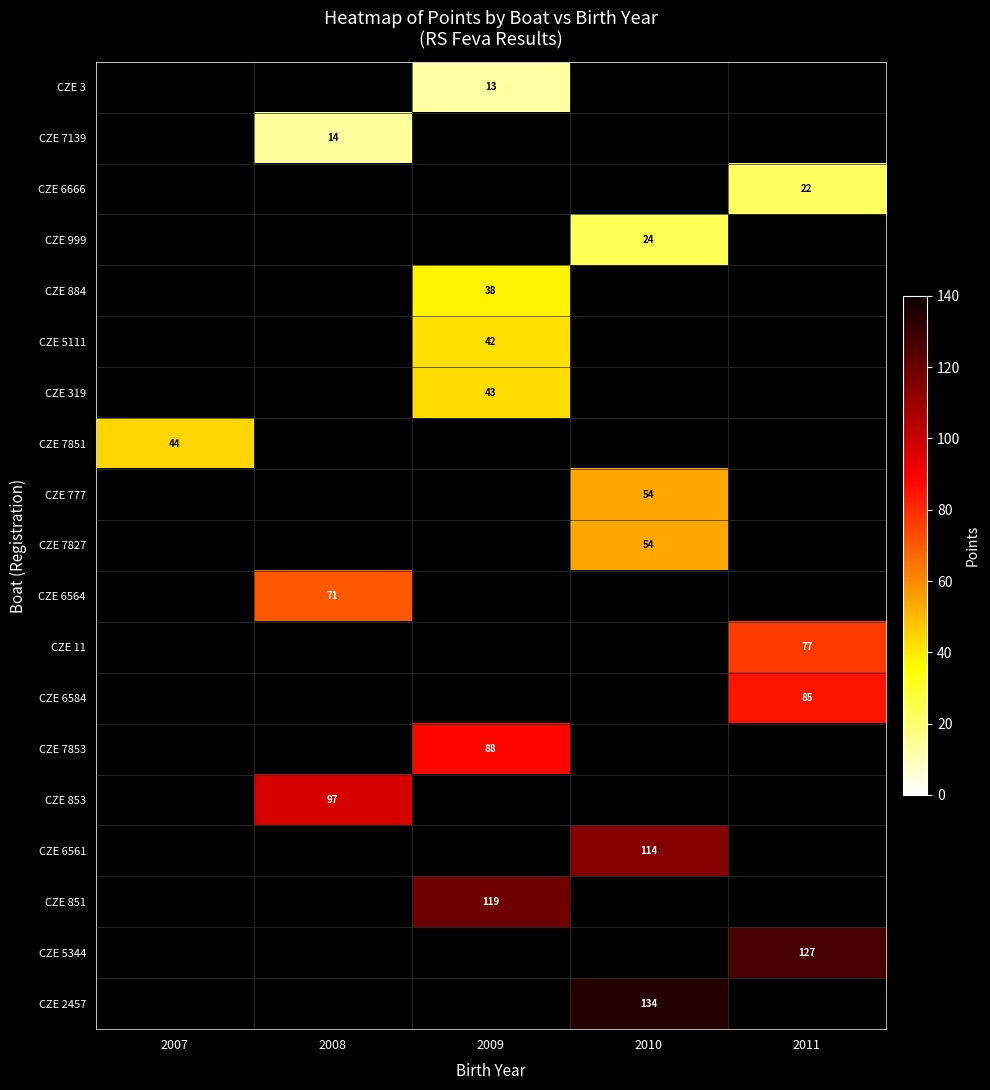

The value of CZE 7851 at 2007 is 44. True or false?

True